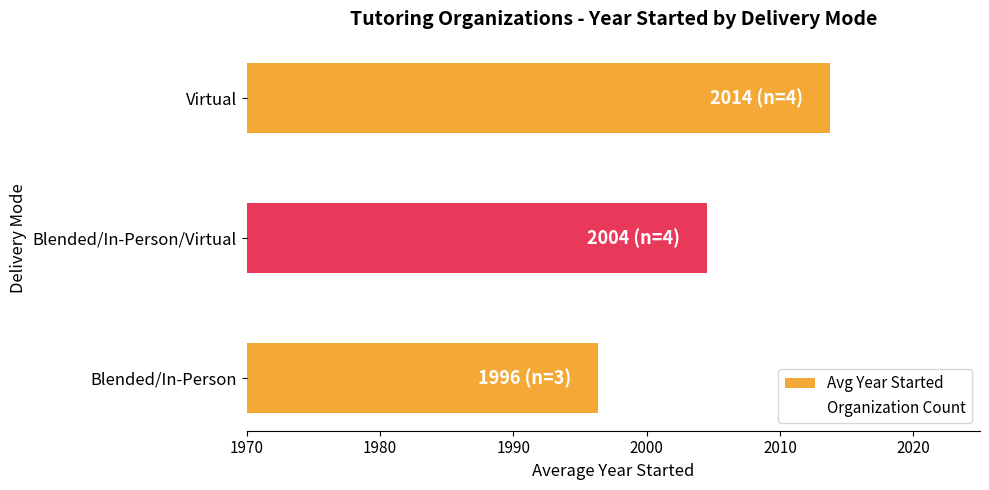

What is the ratio of the value at Blended/In-Person to the value at Virtual?

1.0